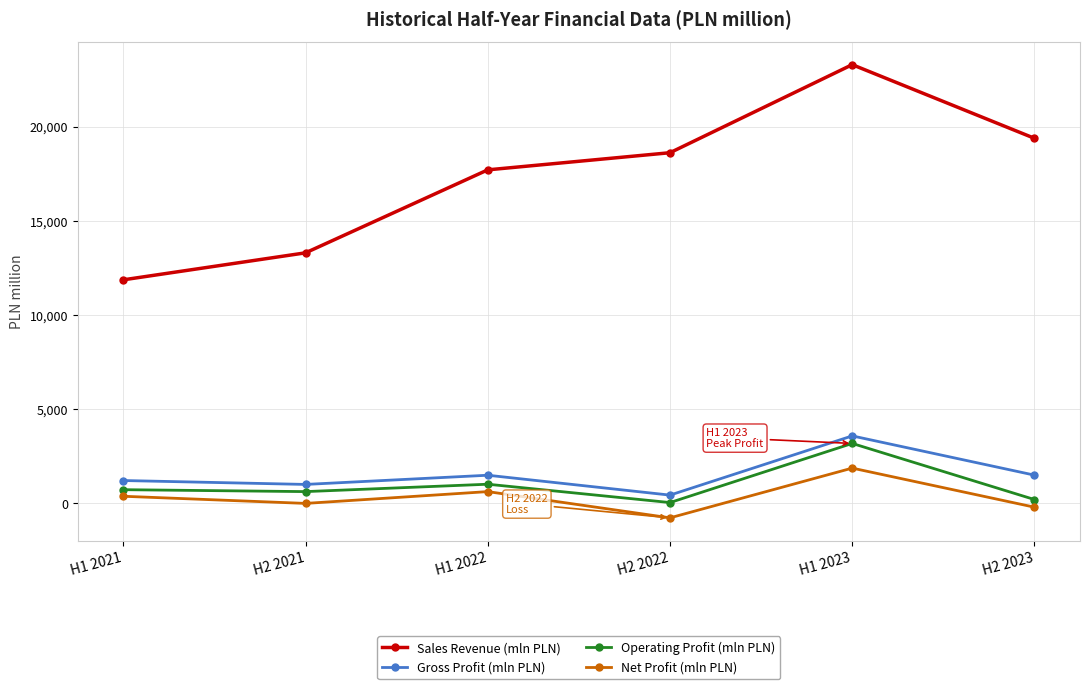

Which series changed the most between H2 2021 and H2 2022?

Sales Revenue (mln PLN)